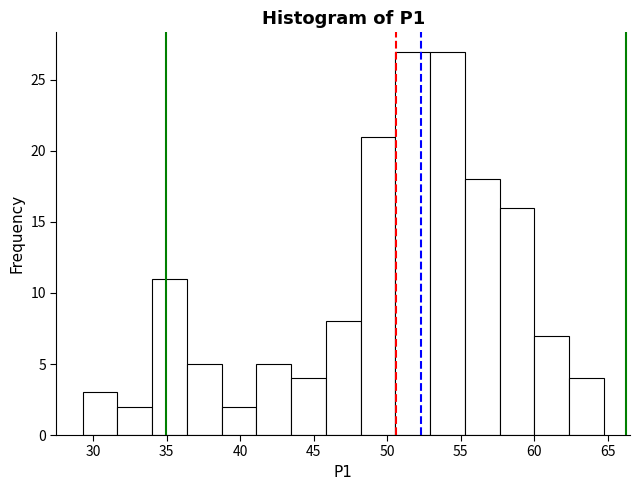

How tall is the bar that spans 50.5 to 53.0 on the x-axis? Neither the bar edges nor the heights are printed on the chart, so give them approximately, as read against the axes.

27